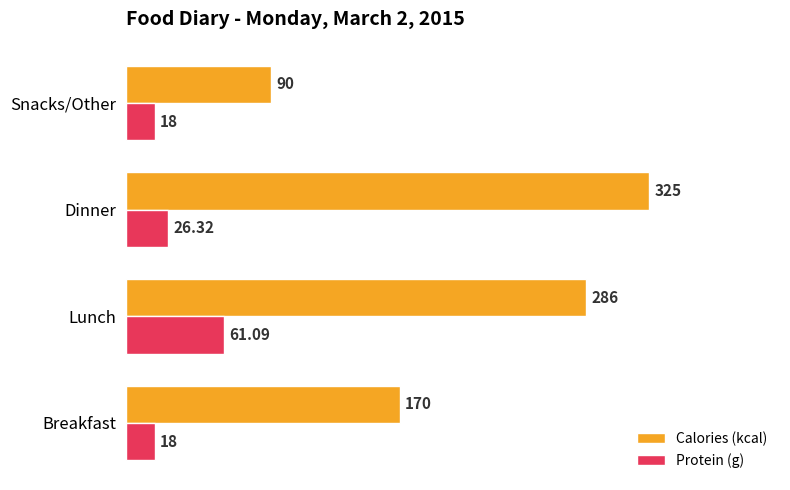

Count the number of data series in this chart.

2